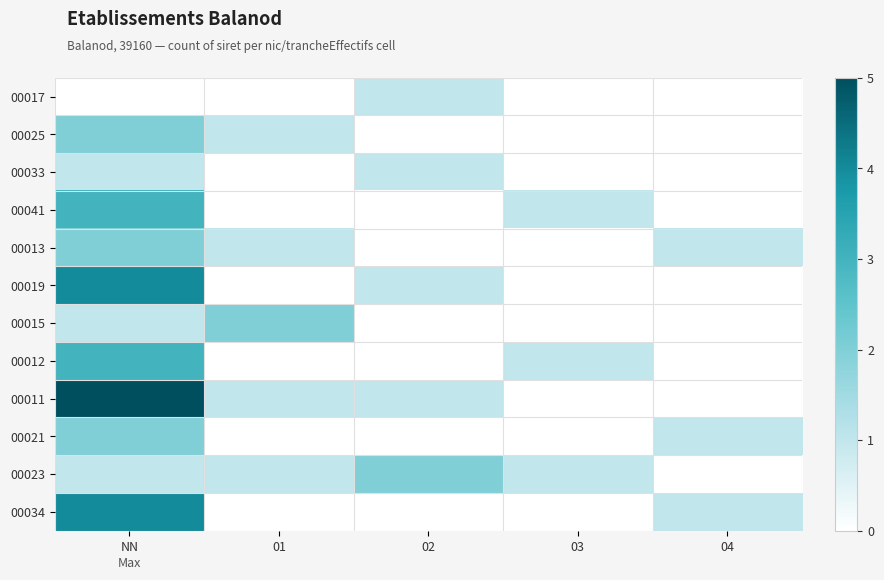

Reading left to right, transcribe all the data shown in this chart.

00017: NN=0	01=0	02=1	03=0	04=0
00025: NN=2	01=1	02=0	03=0	04=0
00033: NN=1	01=0	02=1	03=0	04=0
00041: NN=3	01=0	02=0	03=1	04=0
00013: NN=2	01=1	02=0	03=0	04=1
00019: NN=4	01=0	02=1	03=0	04=0
00015: NN=1	01=2	02=0	03=0	04=0
00012: NN=3	01=0	02=0	03=1	04=0
00011: NN=5	01=1	02=1	03=0	04=0
00021: NN=2	01=0	02=0	03=0	04=1
00023: NN=1	01=1	02=2	03=1	04=0
00034: NN=4	01=0	02=0	03=0	04=1